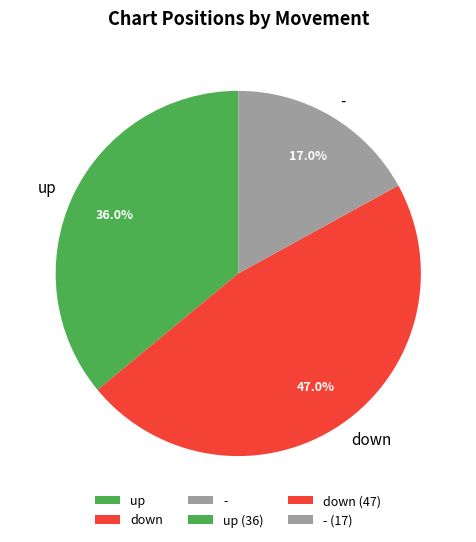

Rank the categories by value from highest to lowest.

down, up, -